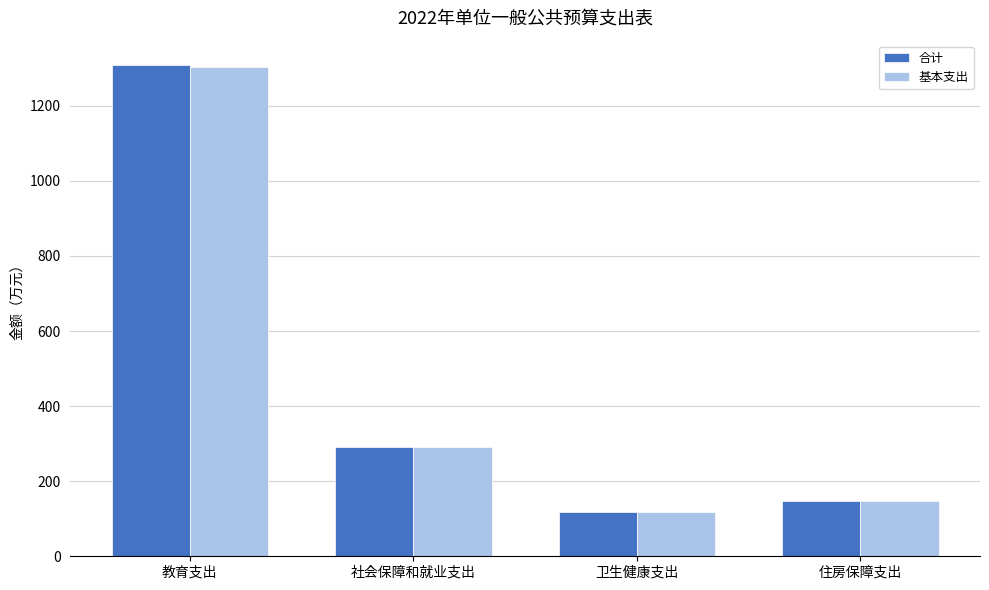

How many values in the 基本支出 series exceed 290?

2